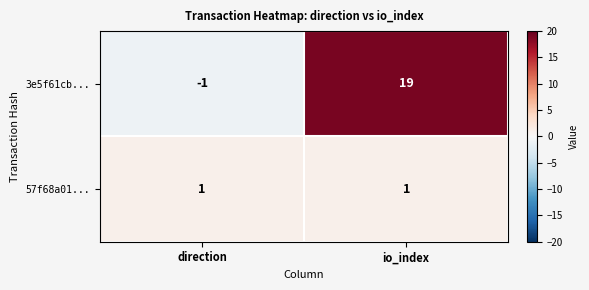

Which series has the widest spread of values?

3e5f61cb...